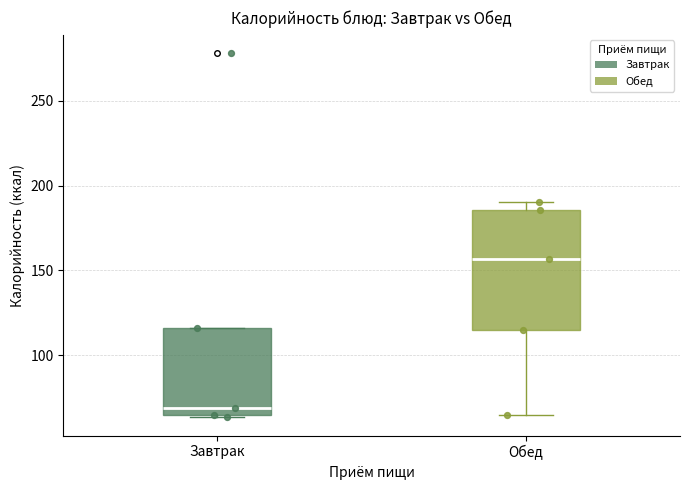

Reading left to right, transcribe this box plot: for each box, give where its median line is, the range the box spans, and where its two whiskers end, as read against the y-axis. The values are not printed on the chart, so give them approximately, as read against the axis.

Завтрак: median 70, box 65 to 115, whiskers 65 (just below the box's lower edge) to 115
Обед: median 155, box 115 to 185, whiskers 65 to 190